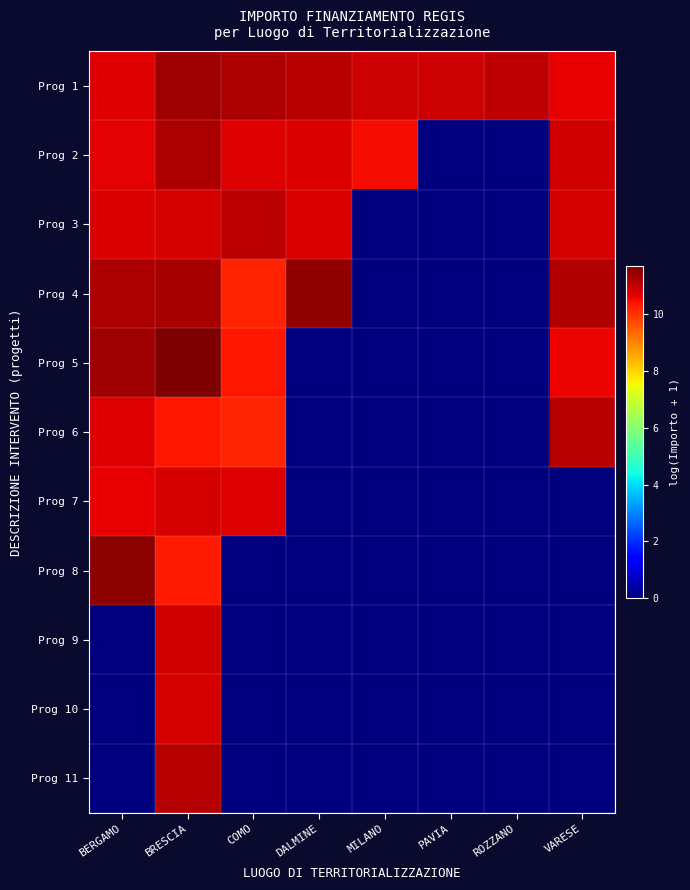

What is the total value across all series at BRESCIA?

120.5